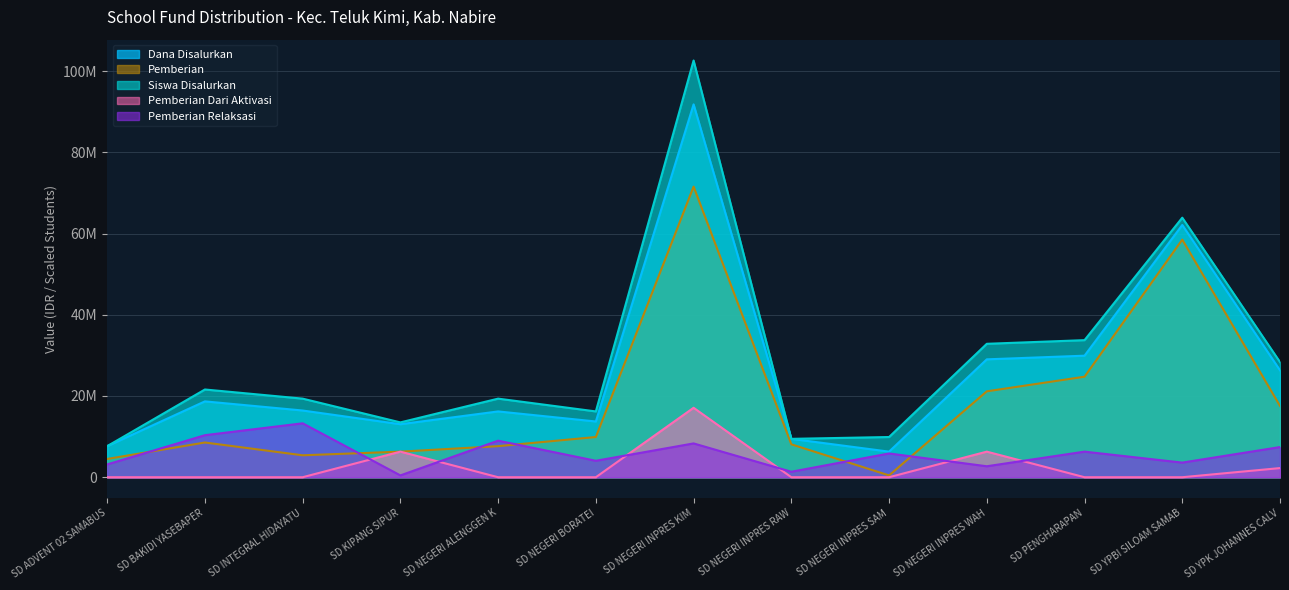

What is the lowest value of the Pemberian series?

450000